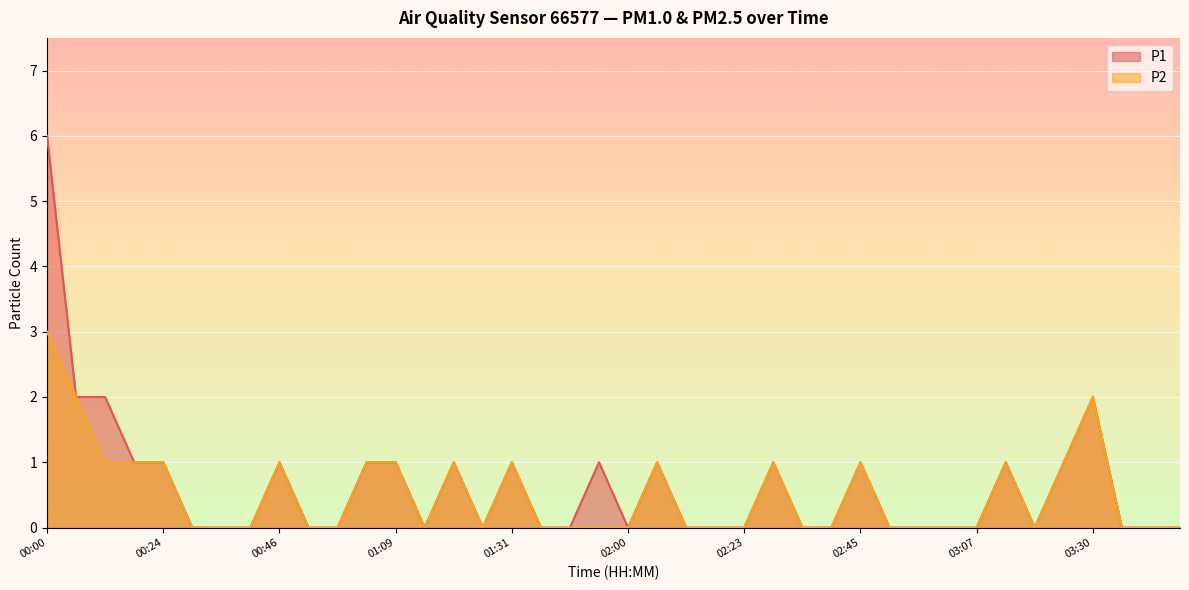

What is the label of the 18th point from the left?

01:38